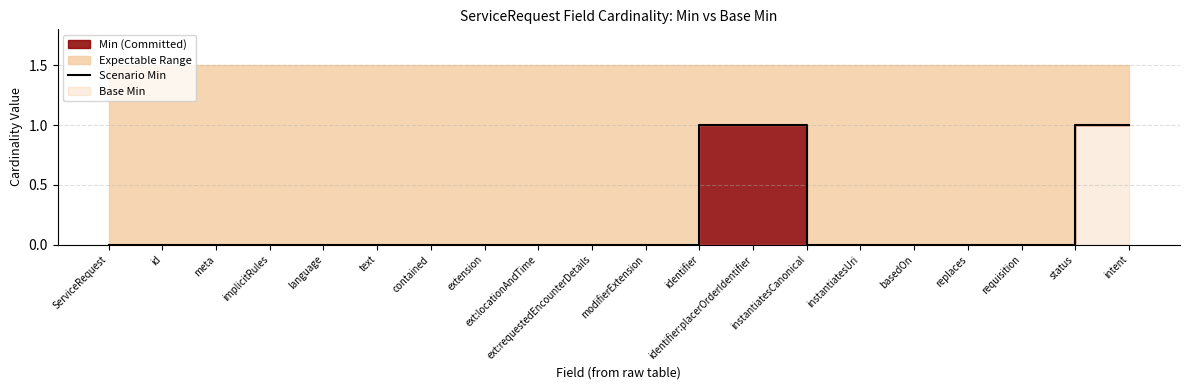

What is the difference between the second highest and minimum values?

1